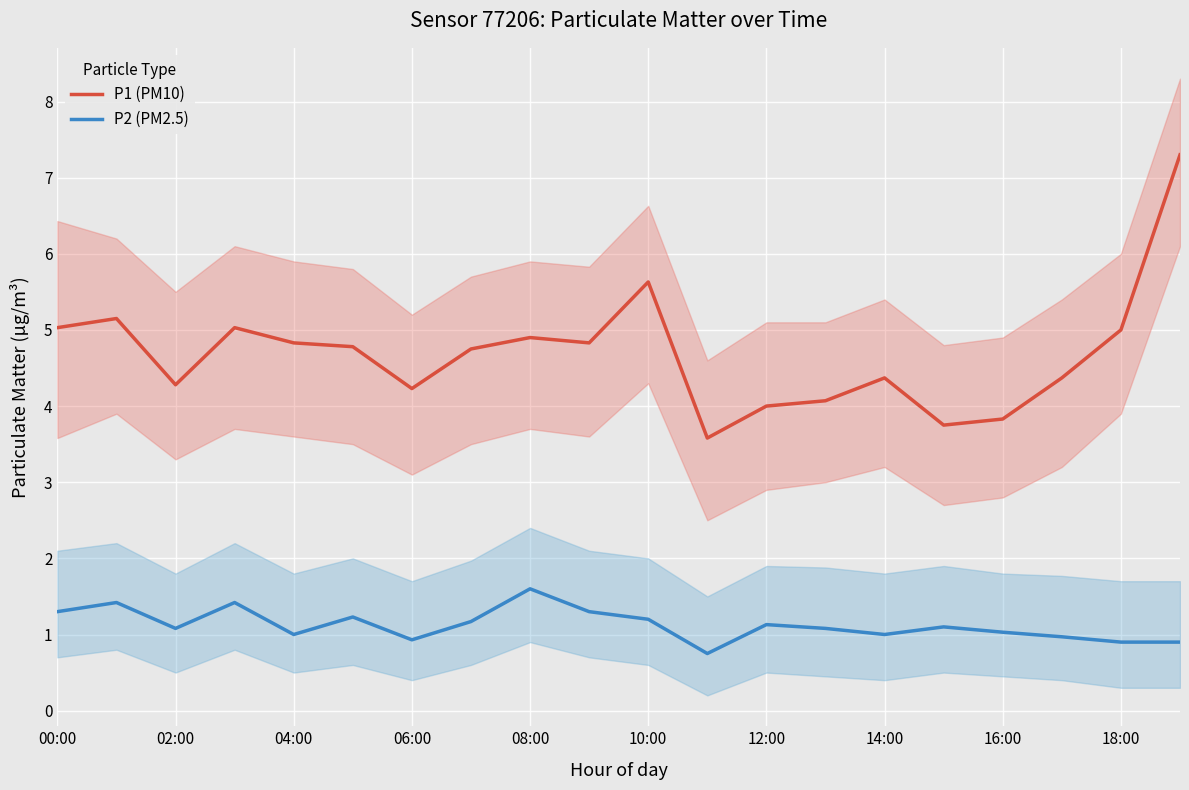

True or false: P2 (PM2.5) and P1 (PM10) cross at least once.

False